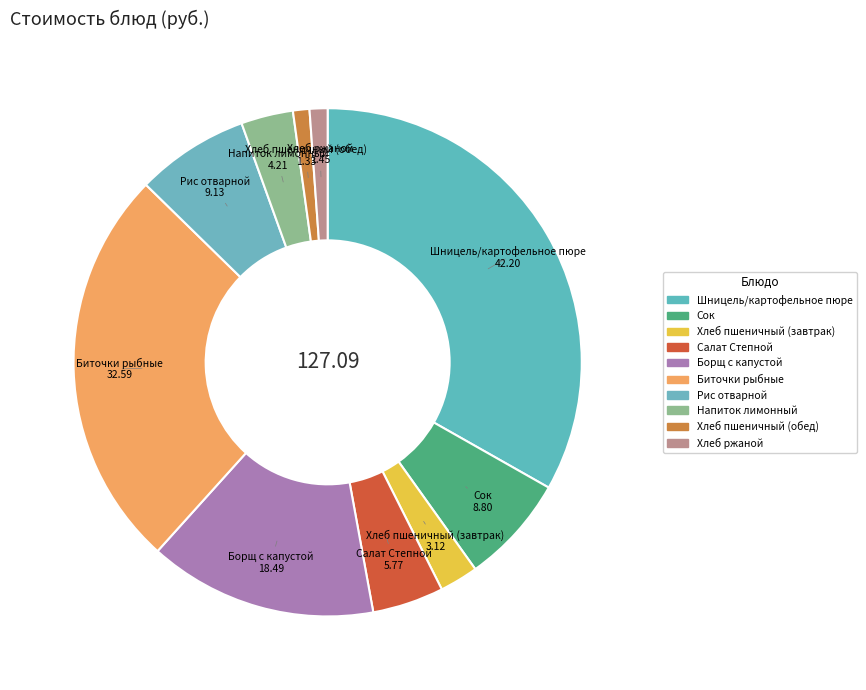

How many slices are in this pie chart?

10